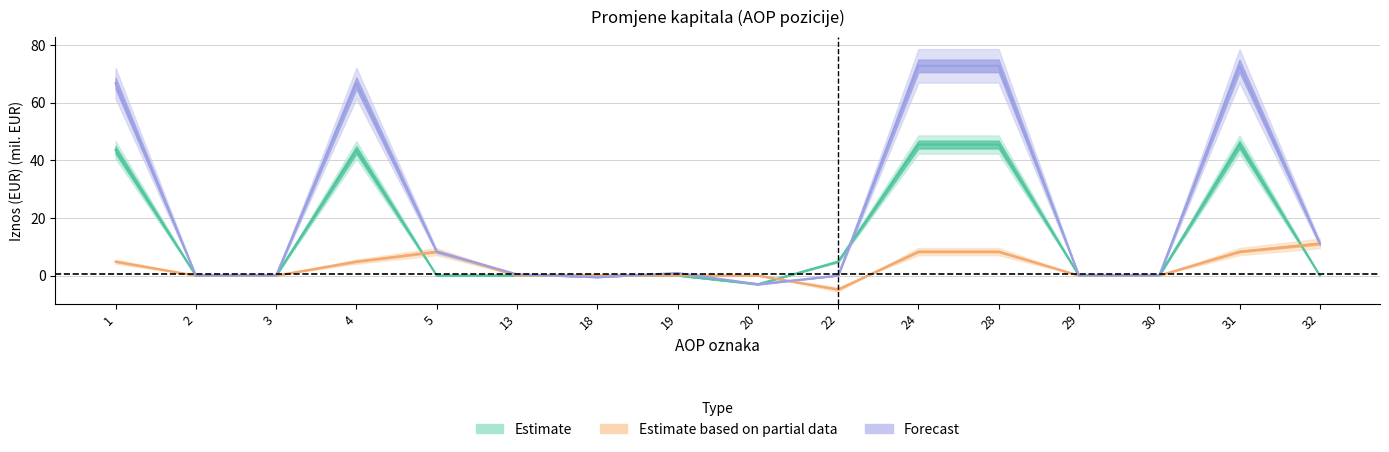

Reading left to right, what are all the values shown in this chart?

Temeljni kapital: 1=43.6	2=0.0	3=0.0	4=43.6	5=0.0	13=0.0	18=0.0	19=0.0	20=-3.0	22=4.8	24=45.5	28=45.5	29=0.0	30=0.0	31=45.5	32=0.0
Kapitalne rezerve: 1=66.8	2=0.0	3=0.0	4=66.8	5=8.3	13=0.4	18=-0.6	19=0.9	20=-3.0	22=0.0	24=72.8	28=72.8	29=0.0	30=0.0	31=72.8	32=11.1
Dobit godine: 1=4.8	2=0.0	3=0.0	4=4.8	5=8.3	13=0.0	18=0.0	19=0.0	20=0.0	22=-4.8	24=8.3	28=8.3	29=0.0	30=0.0	31=8.3	32=11.1